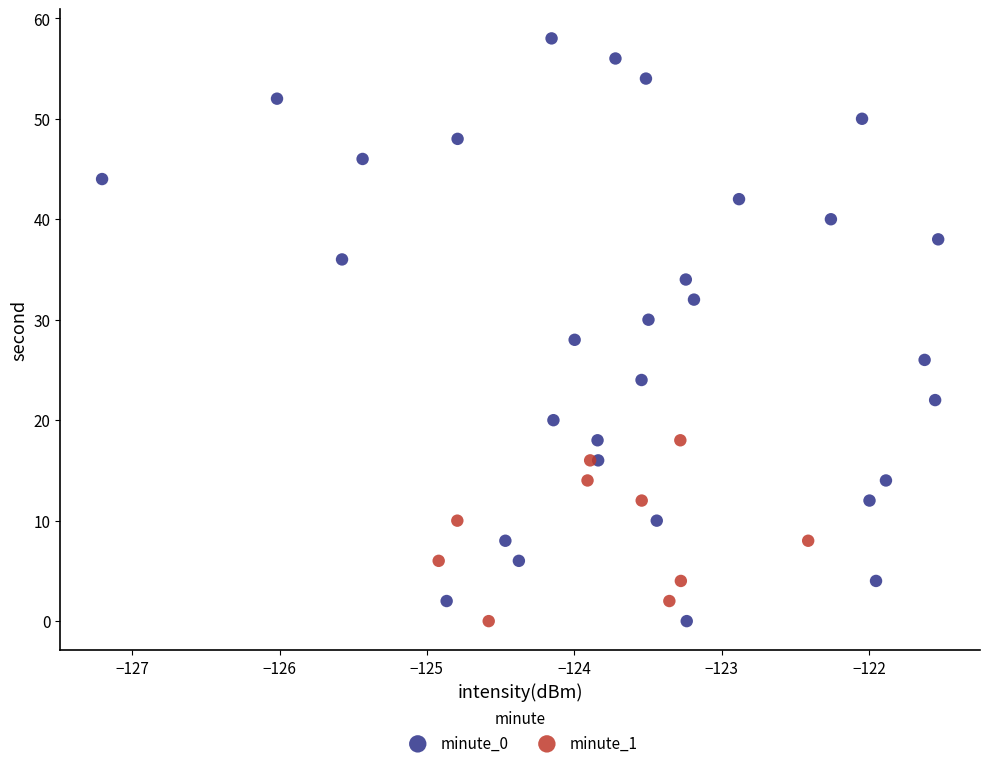

Which series has the widest spread of Y values?

minute_0